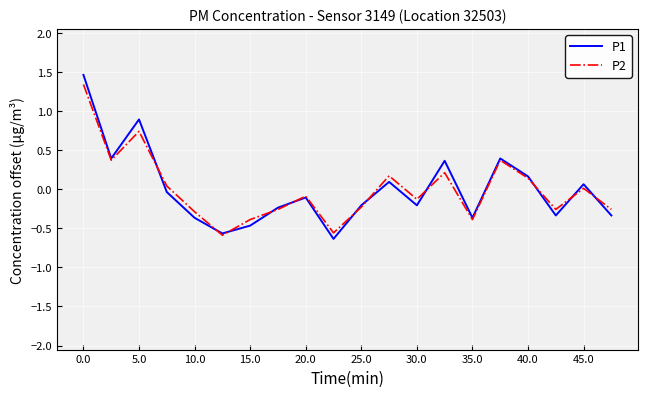

How many interior local valleys does the P2 series have?

6